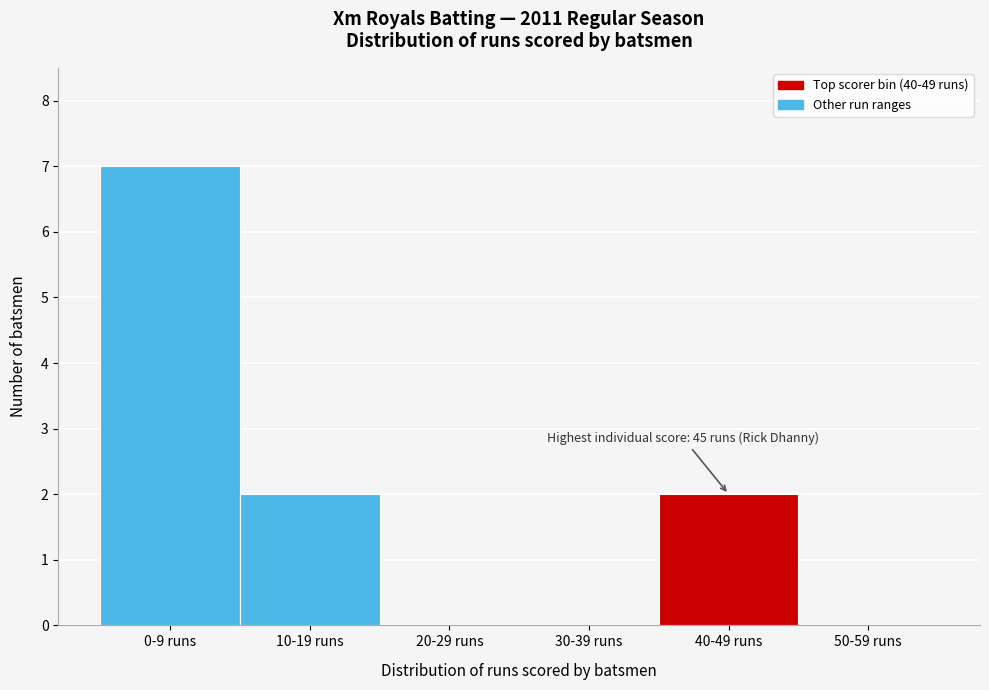

Reading right to left, what are all the values shown in this chart?

50-59 runs=0	40-49 runs=2	30-39 runs=0	20-29 runs=0	10-19 runs=2	0-9 runs=7